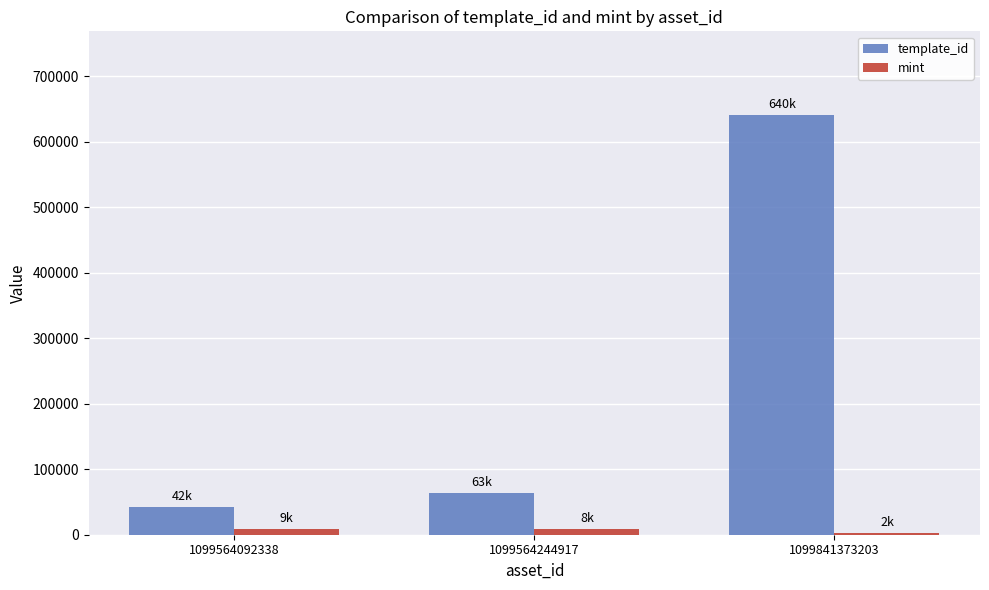

What are all the series names shown in the legend?

template_id, mint